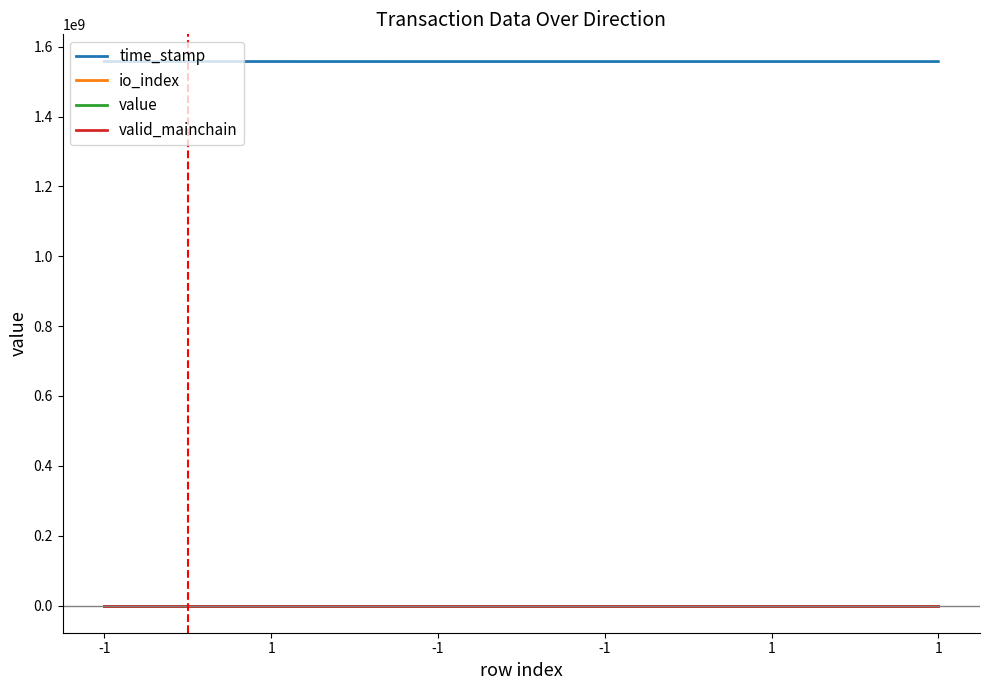

True or false: time_stamp and valid_mainchain cross at least once.

False